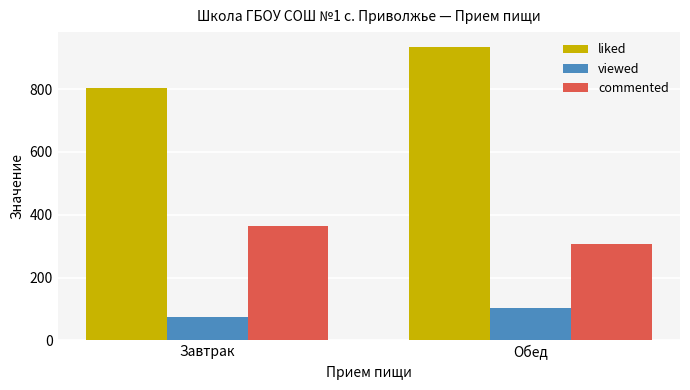

The viewed series shows 152.0 at Обед. True or false?

False